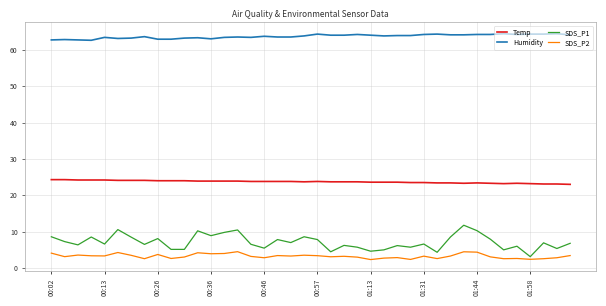

Which series has the largest range (max minus min)?

SDS_P1